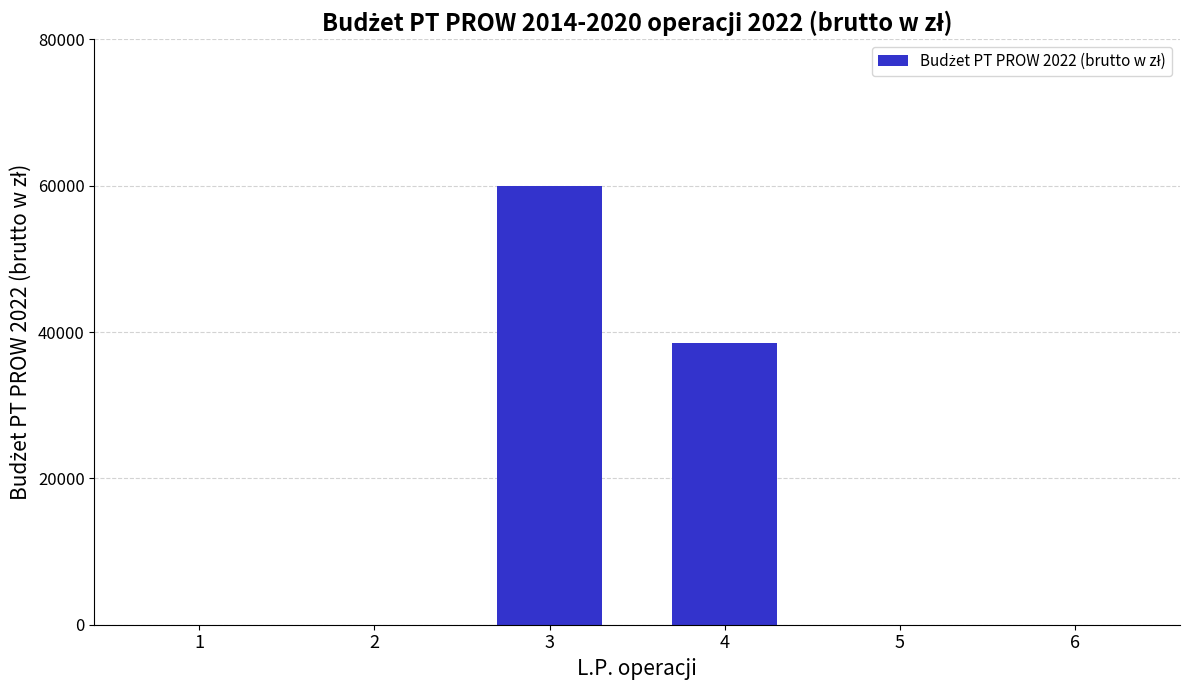

How many data points are above 0?

2